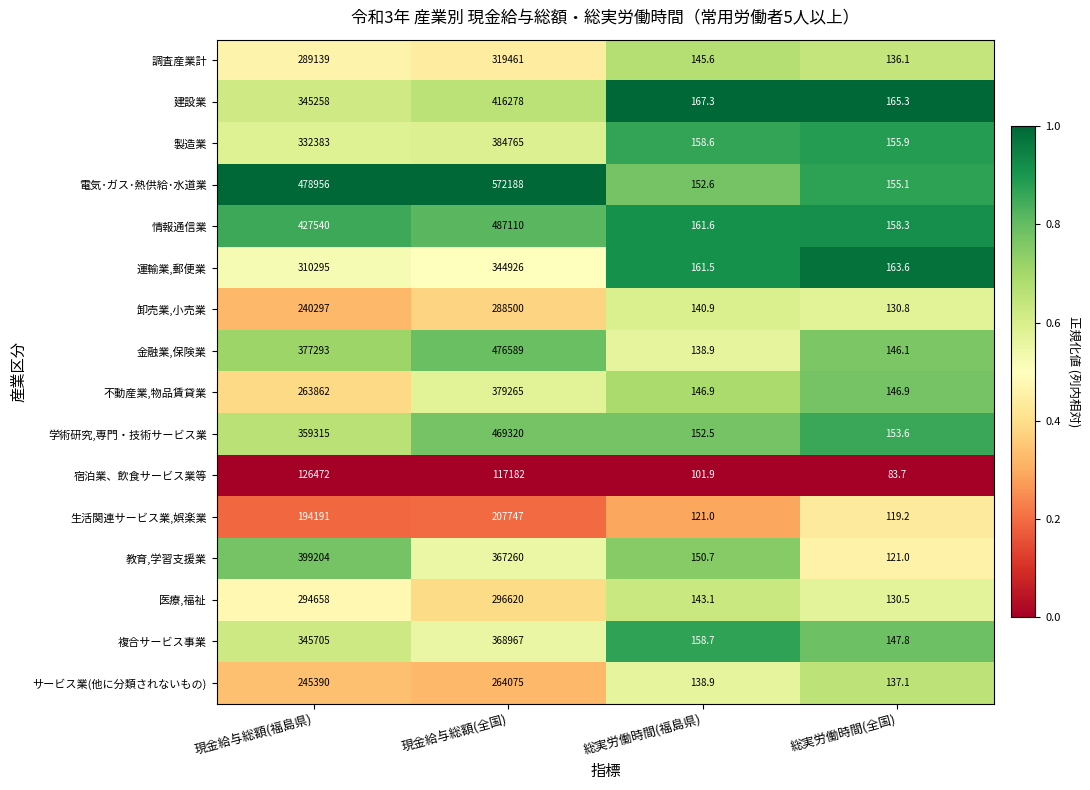

Is it true that 運輸業,郵便業 equals 516332.6 at 現金給与総額(福島県)?

False